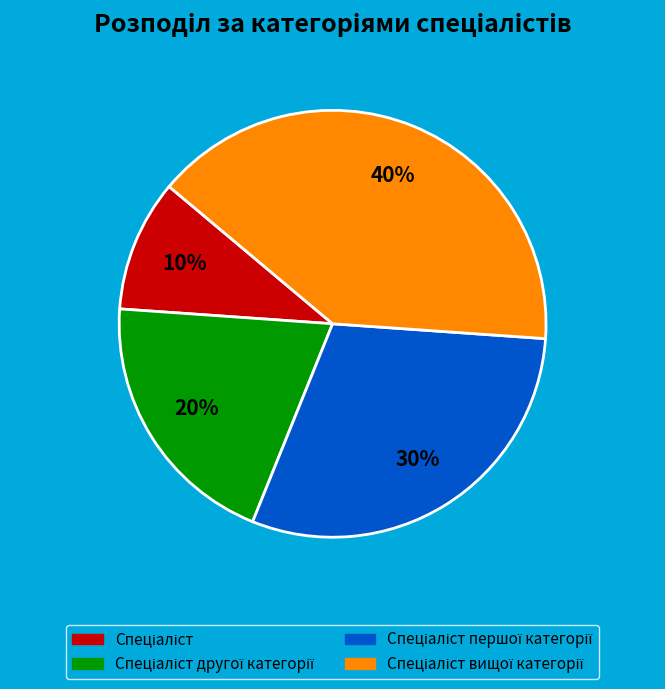

To the nearest percent, what is the average slice percentage?

25%